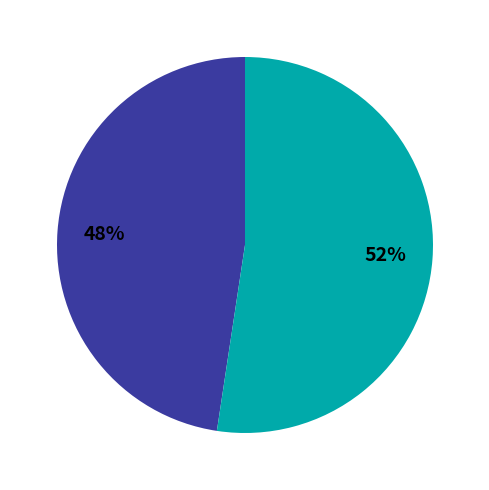

Is there a majority slice in this chart?

Yes